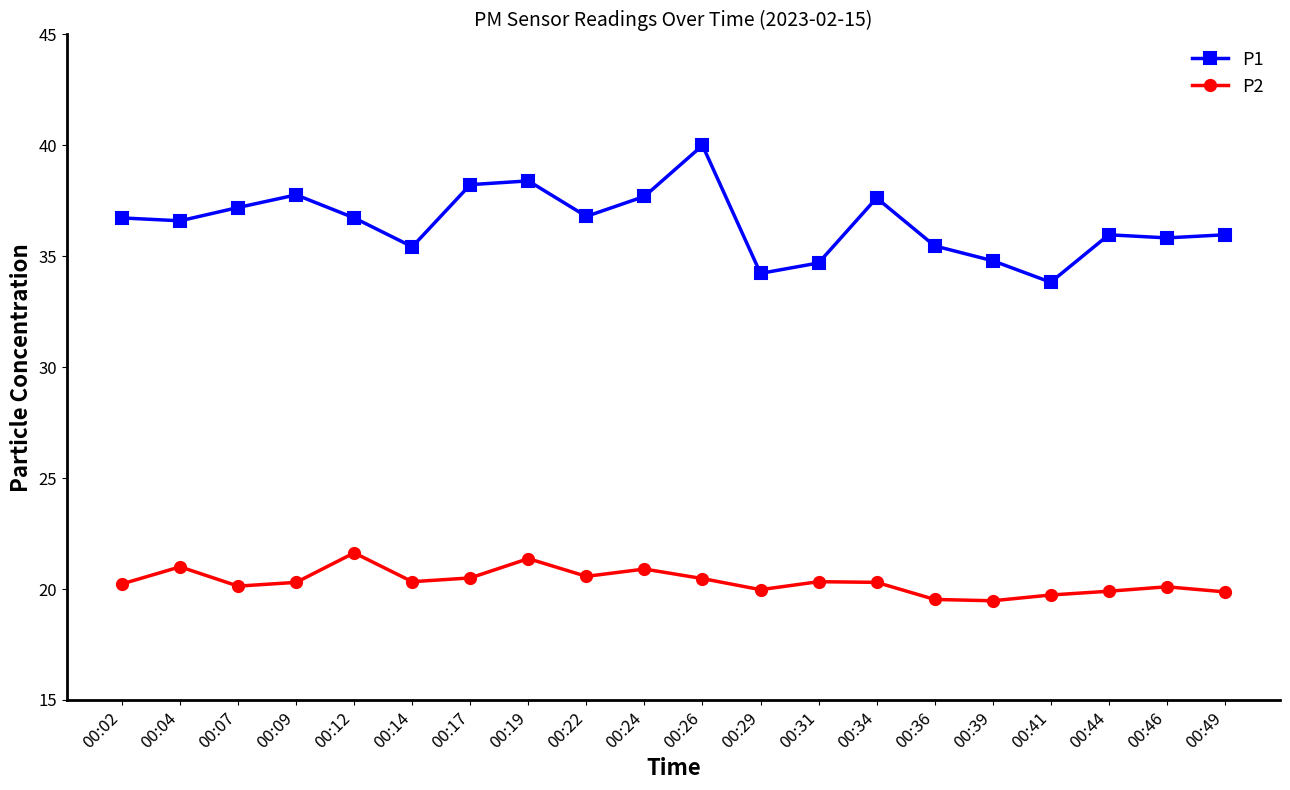

What is the approximate value of P2 at 00:26?

20.5